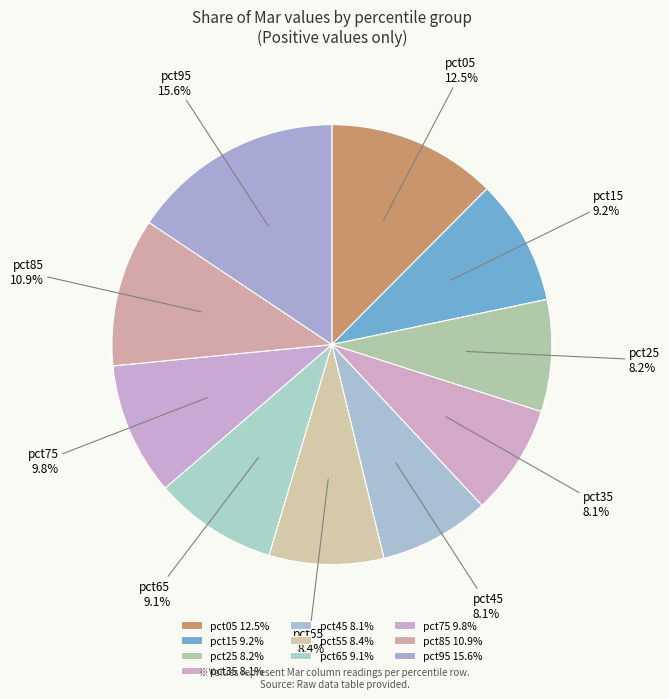

How many segments does this pie chart have?

10